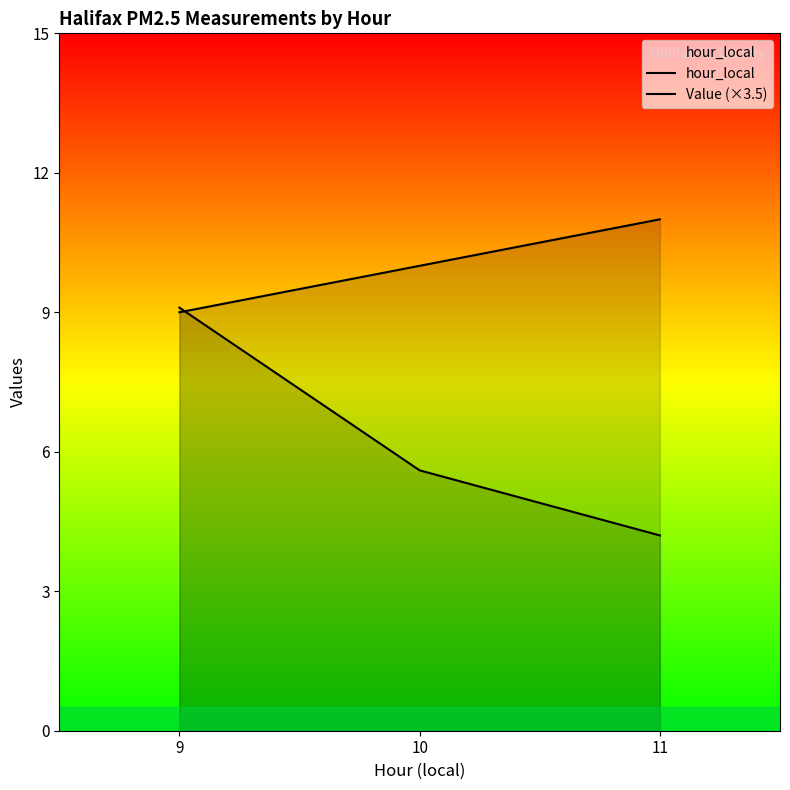

Reading left to right, list all the values displayed in this chart.

hour_local: 9.0	10.0	11.0
Value (×3.5): 9.1	5.6	4.2